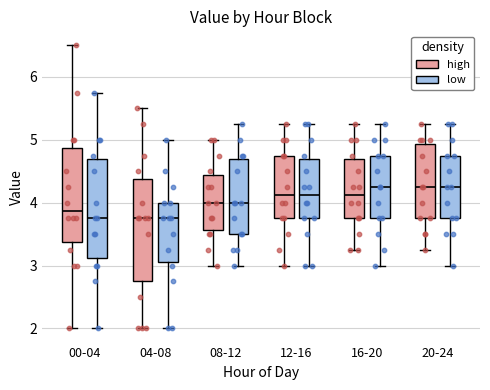

Reading left to right, read every box against the y-axis: the position of its median line, the range the box covers, and the ends of its whiskers. The values are not printed on the chart, so give them approximately, as read against the axis.

00-04 (high): median 3.9, box 3.4 to 4.9, whiskers 2.0 to 6.5
00-04 (low): median 3.8, box 3.1 to 4.7, whiskers 2.0 to 5.8
04-08 (high): median 3.8, box 2.8 to 4.4, whiskers 2.0 to 5.5
04-08 (low): median 3.8, box 3.1 to 4.0, whiskers 2.0 to 5.0
08-12 (high): median 4.0, box 3.6 to 4.4, whiskers 3.0 to 5.0
08-12 (low): median 4.0, box 3.5 to 4.7, whiskers 3.0 to 5.3
12-16 (high): median 4.1, box 3.8 to 4.8, whiskers 3.0 to 5.3
12-16 (low): median 4.1, box 3.8 to 4.7, whiskers 3.0 to 5.3
16-20 (high): median 4.1, box 3.8 to 4.7, whiskers 3.3 to 5.3
16-20 (low): median 4.3, box 3.8 to 4.8, whiskers 3.0 to 5.3
20-24 (high): median 4.3, box 3.8 to 4.9, whiskers 3.3 to 5.3
20-24 (low): median 4.3, box 3.8 to 4.8, whiskers 3.0 to 5.3